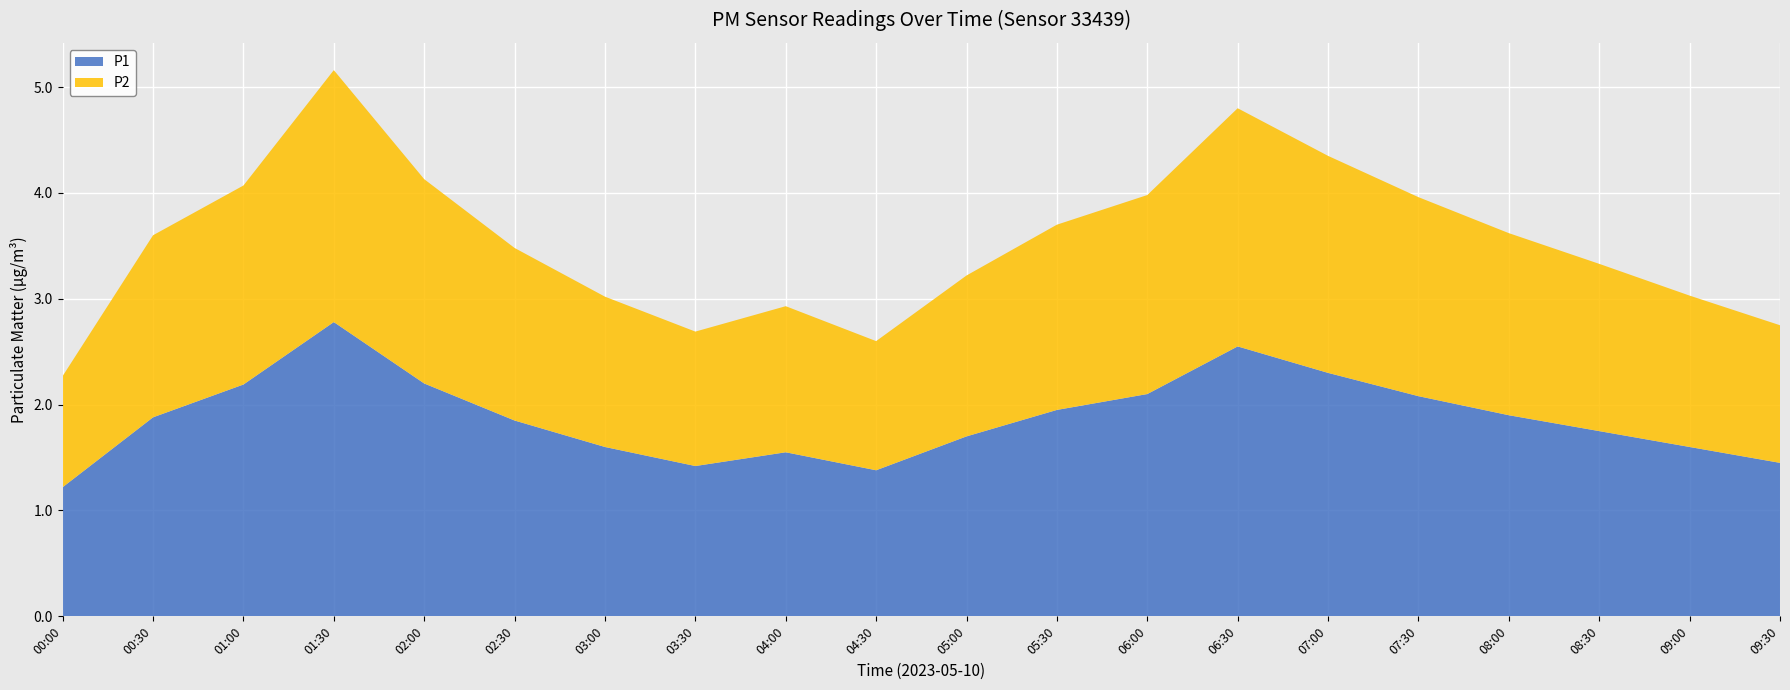

Reading left to right, list all the values displayed in this chart.

P1: 00:00=1.2	00:30=1.9	01:00=2.2	01:30=2.8	02:00=2.2	02:30=1.9	03:00=1.6	03:30=1.4	04:00=1.6	04:30=1.4	05:00=1.7	05:30=1.9	06:00=2.1	06:30=2.5	07:00=2.3	07:30=2.1	08:00=1.9	08:30=1.8	09:00=1.6	09:30=1.4
P2: 00:00=1.1	00:30=1.7	01:00=1.9	01:30=2.4	02:00=1.9	02:30=1.6	03:00=1.4	03:30=1.3	04:00=1.4	04:30=1.2	05:00=1.5	05:30=1.8	06:00=1.9	06:30=2.2	07:00=2.0	07:30=1.9	08:00=1.7	08:30=1.6	09:00=1.4	09:30=1.3